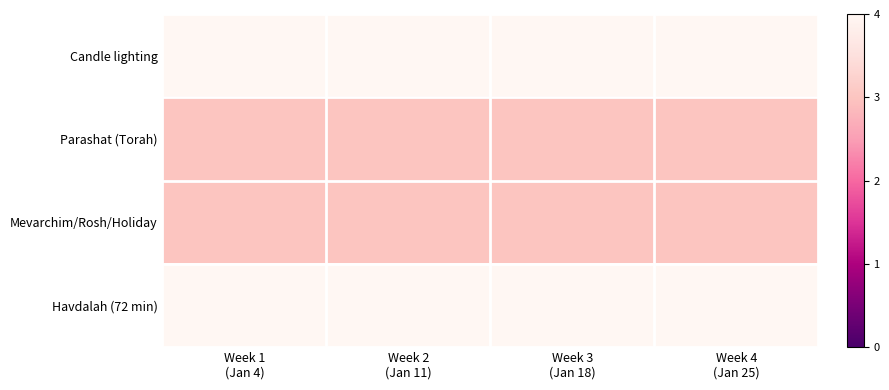

Reading left to right, what are all the values shown in this chart?

Candle lighting: Week 1
(Jan 4)=4	Week 2
(Jan 11)=4	Week 3
(Jan 18)=4	Week 4
(Jan 25)=4
Parashat (Torah): Week 1
(Jan 4)=3	Week 2
(Jan 11)=3	Week 3
(Jan 18)=3	Week 4
(Jan 25)=3
Mevarchim/Rosh/Holiday: Week 1
(Jan 4)=3	Week 2
(Jan 11)=3	Week 3
(Jan 18)=3	Week 4
(Jan 25)=3
Havdalah (72 min): Week 1
(Jan 4)=4	Week 2
(Jan 11)=4	Week 3
(Jan 18)=4	Week 4
(Jan 25)=4